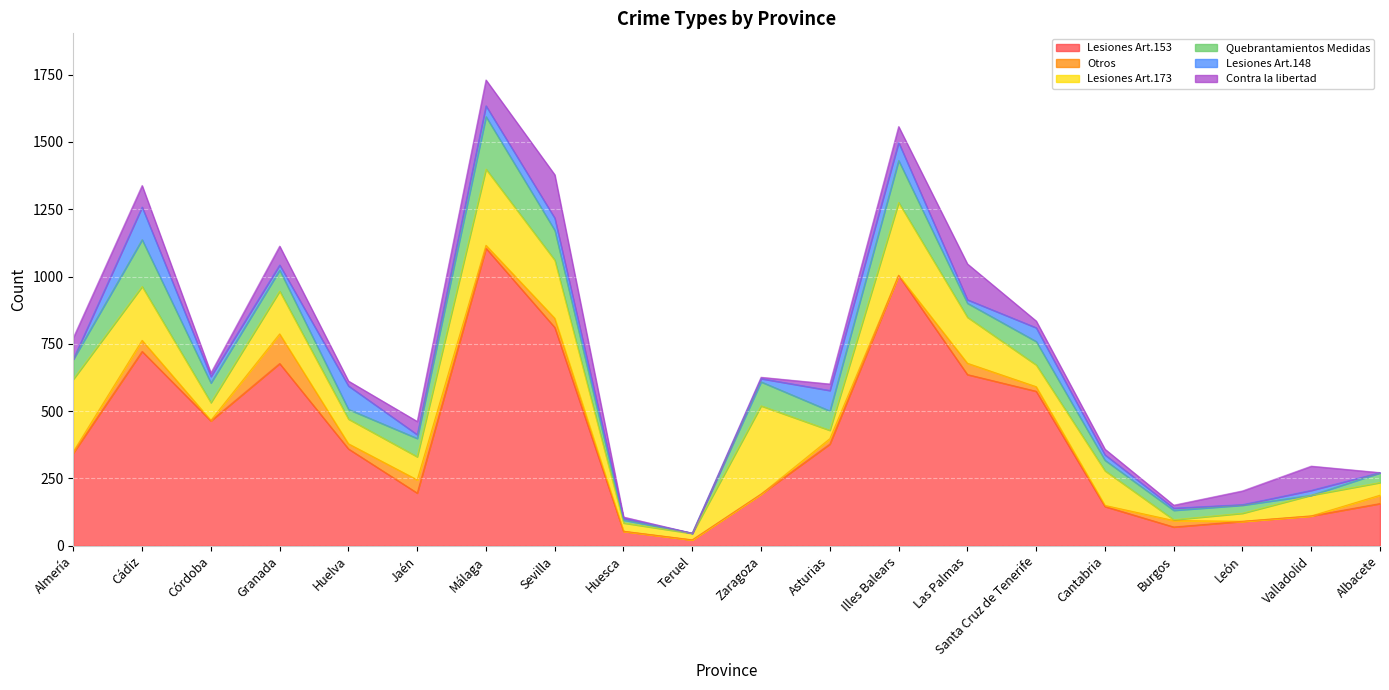

Which series has the largest total across all categories?

Lesiones Art.153